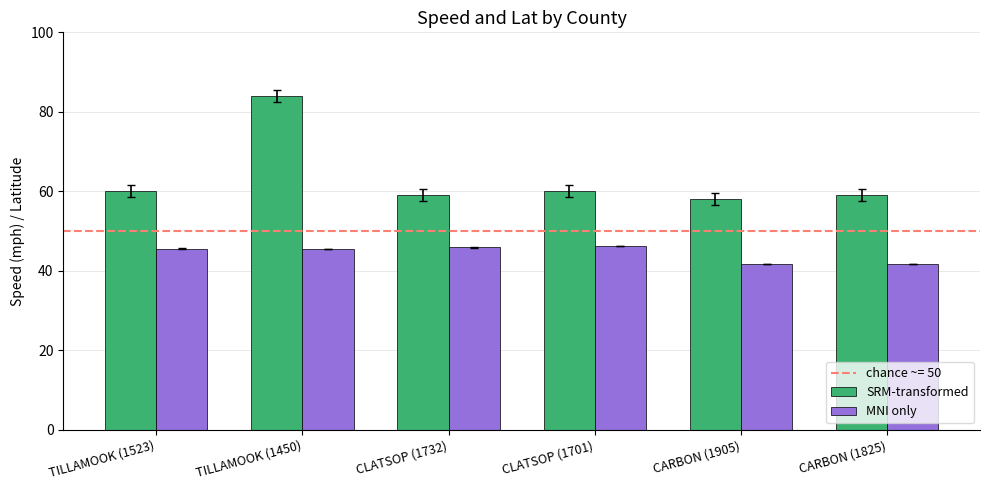

How many bars are there in total?

12